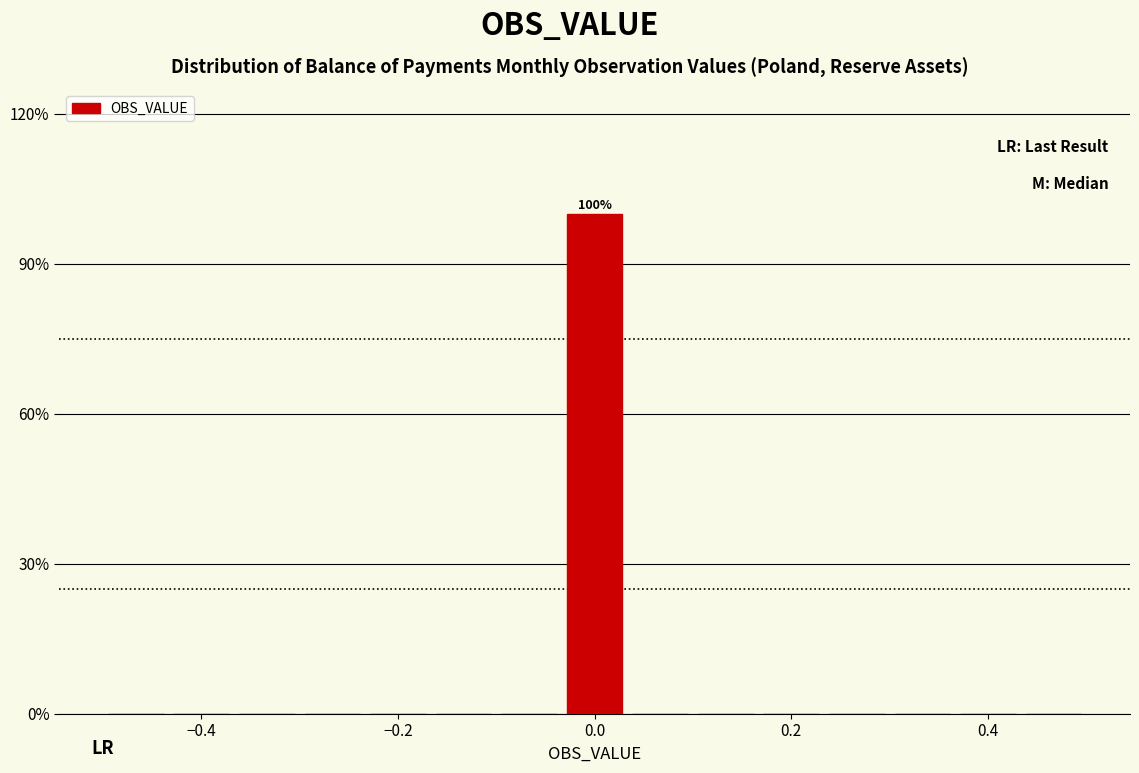

Around what value on the x-axis is the tallest bar? Give the approximate position of its centre, as read against the axis.

0.00